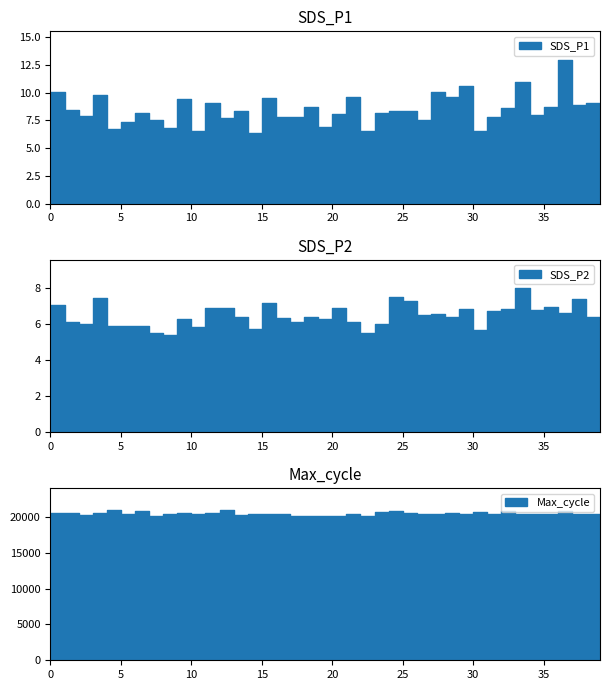

What is the difference between the highest and lowest values at 15?

20445.3